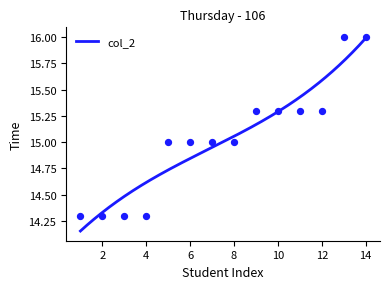

What is the change in value from 4 to 14?

+1.7